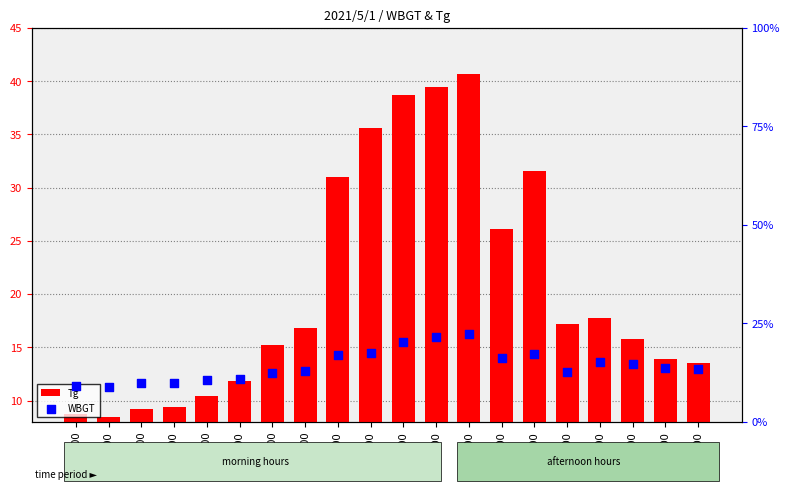

At which category is the sum across all series the highest?

13:00